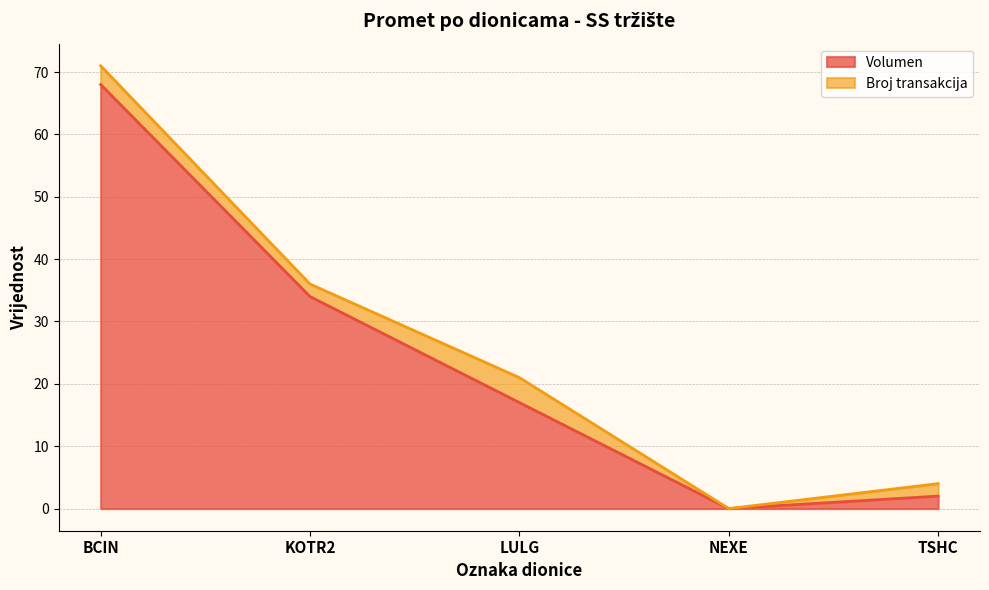

Where is the data nearest to the value 34?

KOTR2